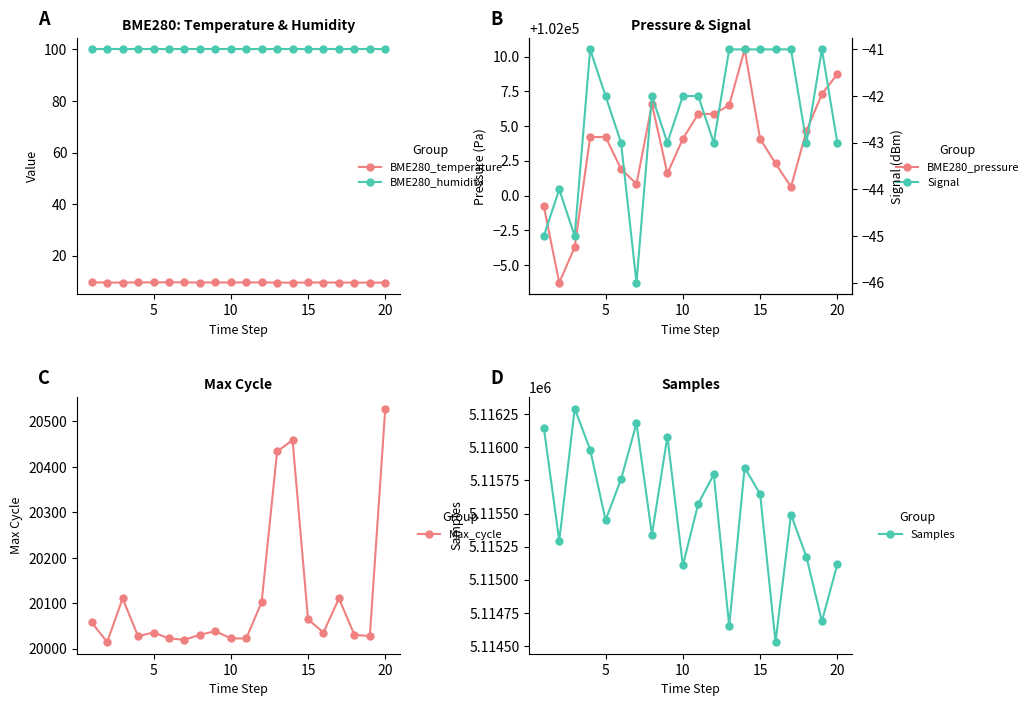

True or false: BME280_humidity and Max_cycle intersect in this chart.

False